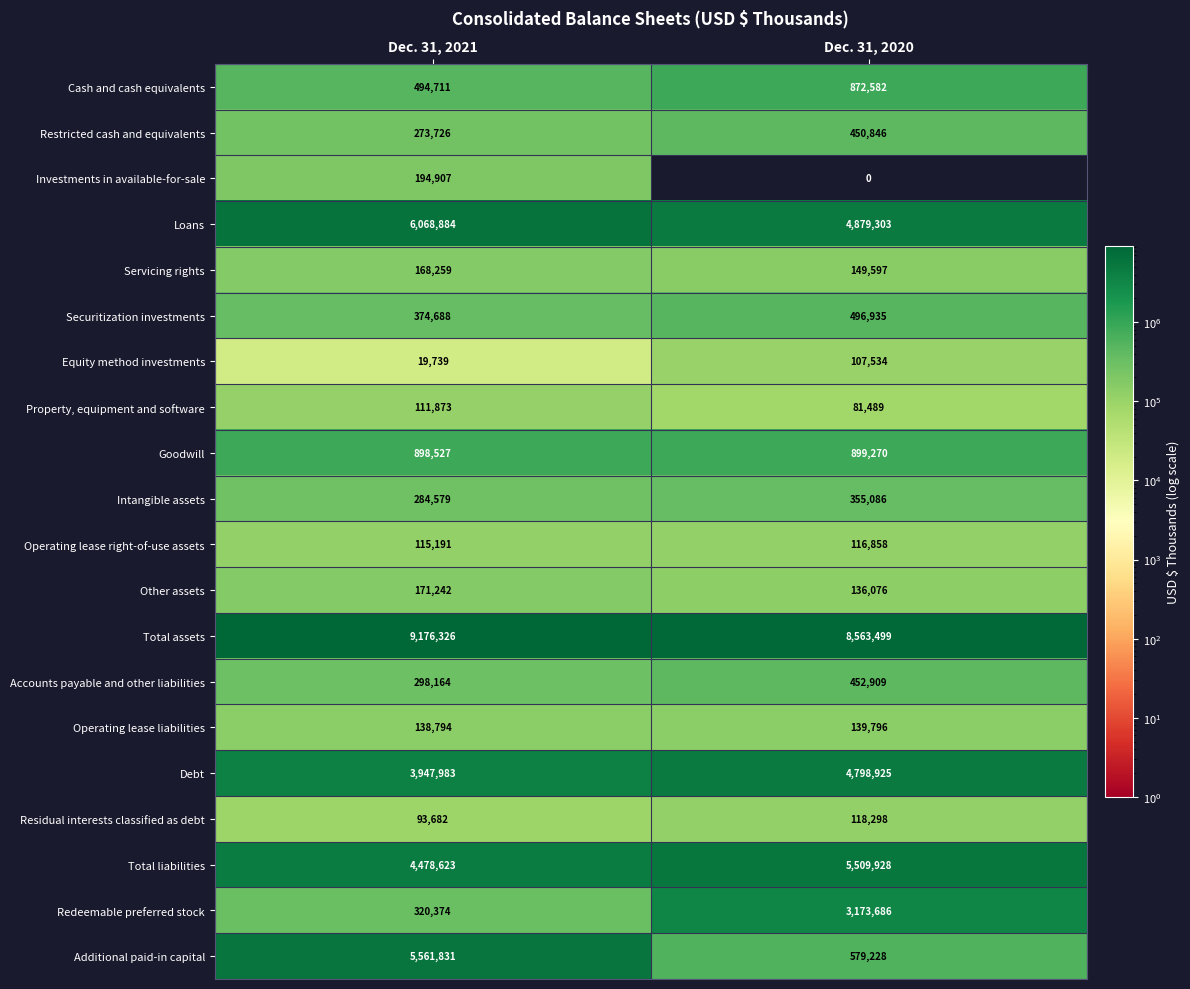

What is the average value of the Securitization investments series?

435812